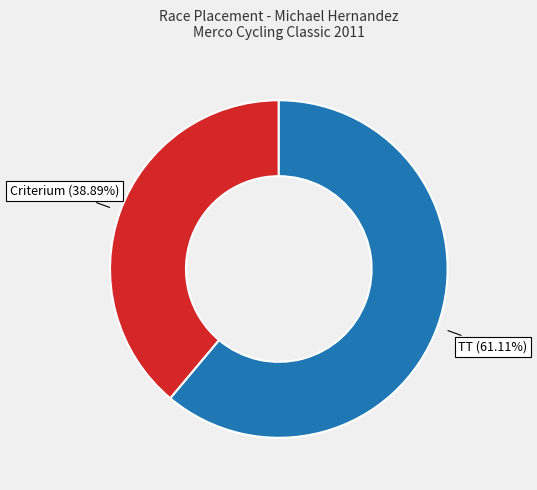

Is there a majority slice in this chart?

Yes